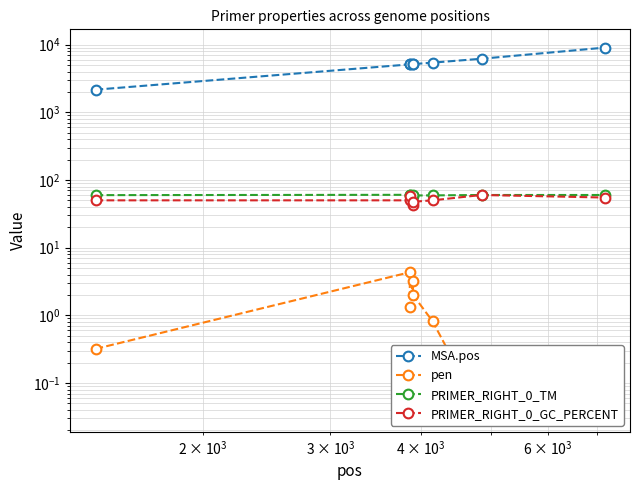

List the series in order of their peak value, highest first.

MSA.pos, PRIMER_RIGHT_0_TM, PRIMER_RIGHT_0_GC_PERCENT, pen